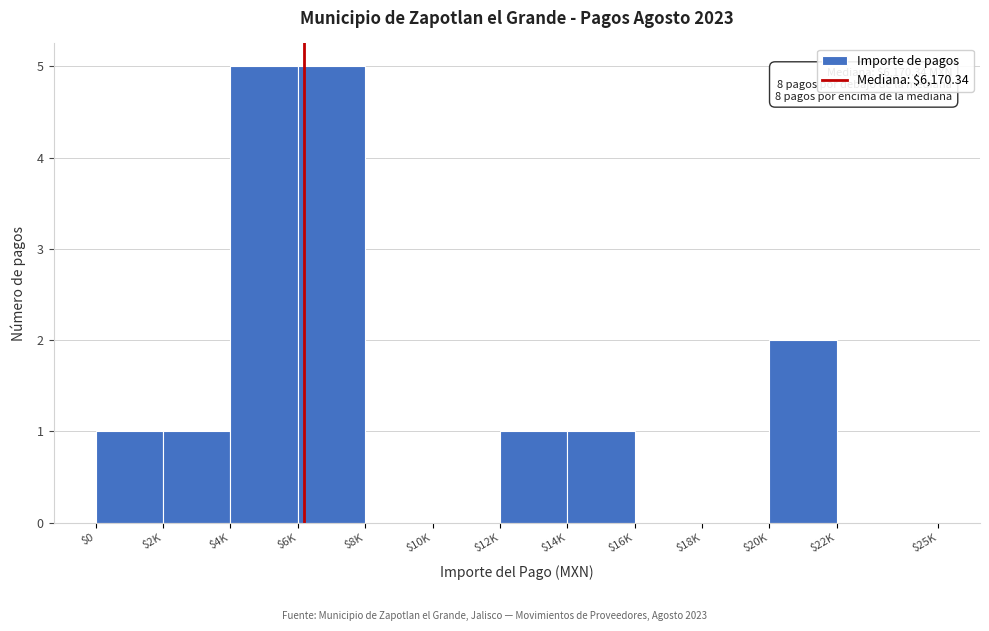

What is the sum of all values?

16